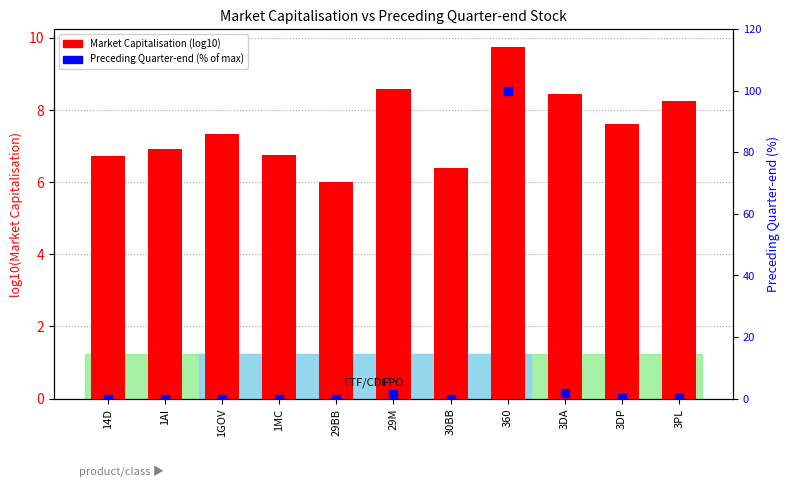

At which category is the sum across all series the highest?

360